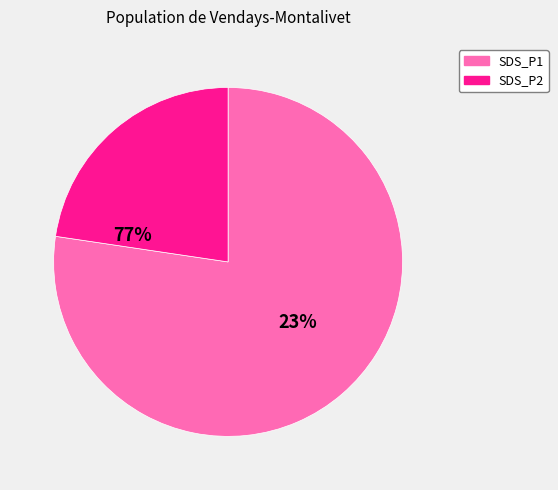

To the nearest percent, what portion does SDS_P2 represent?

22%